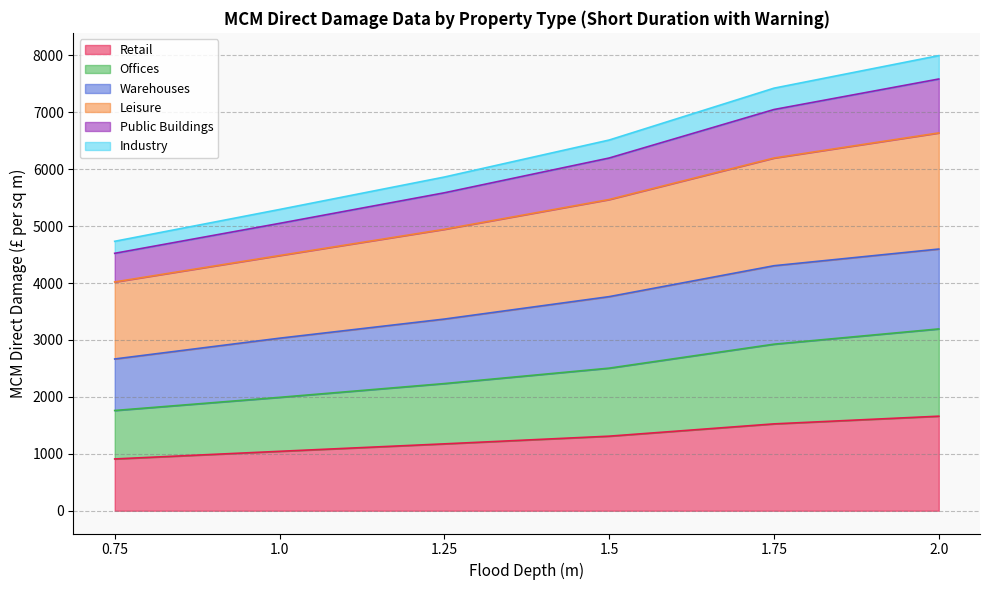

What is the total value across all series at 0.75?

4733